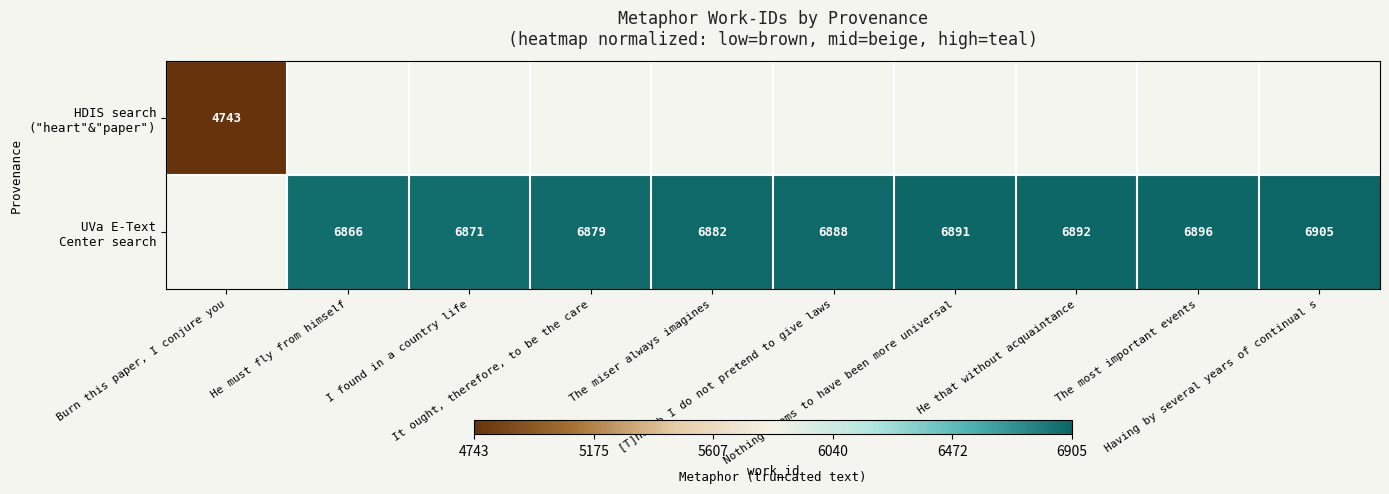

At which label does UVa E-Text Center search first exceed 0?

He must fly from himself